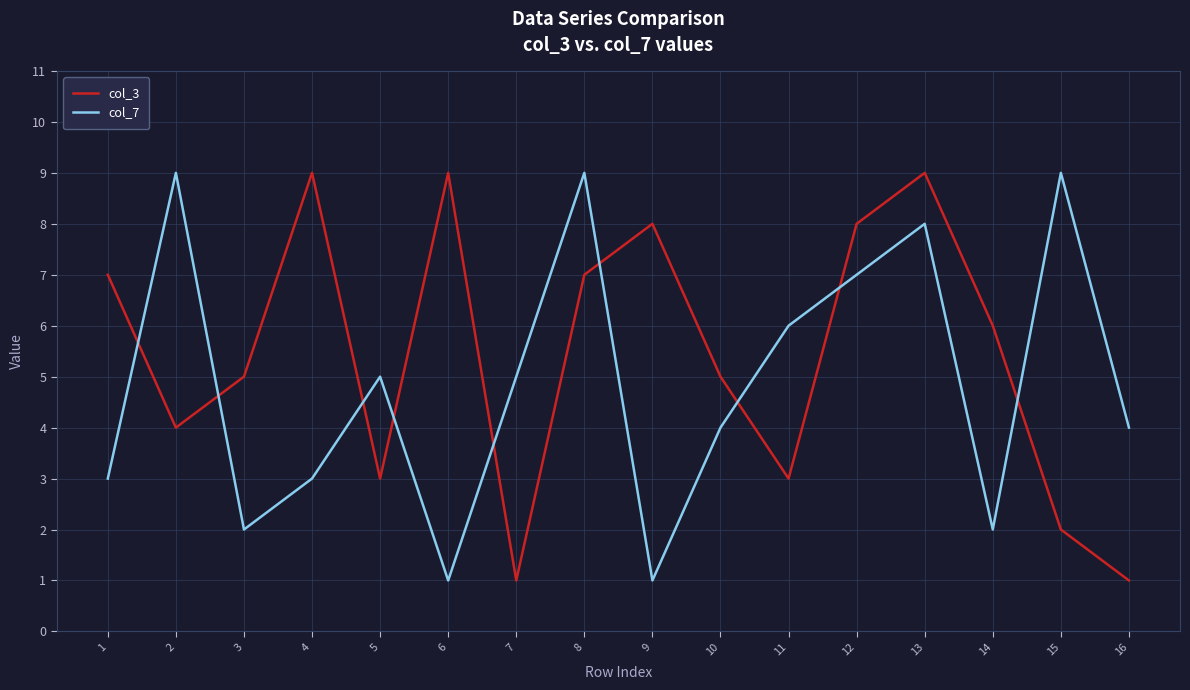

Between which two adjacent categories do col_7 and col_3 first intersect?

1 and 2